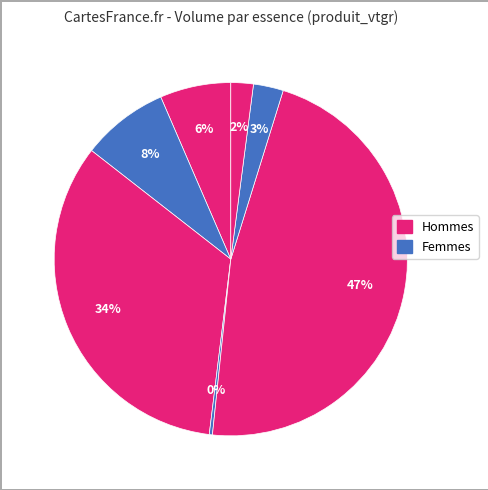

Count the number of slices in the pie.

7